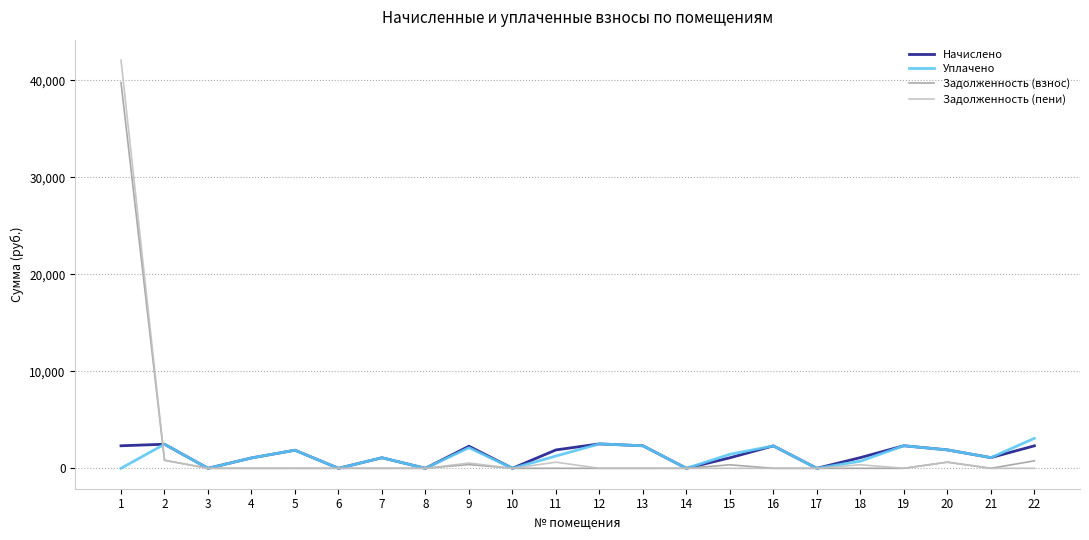

What is the sum of the Начислено values at 18 and 14?

1102.4